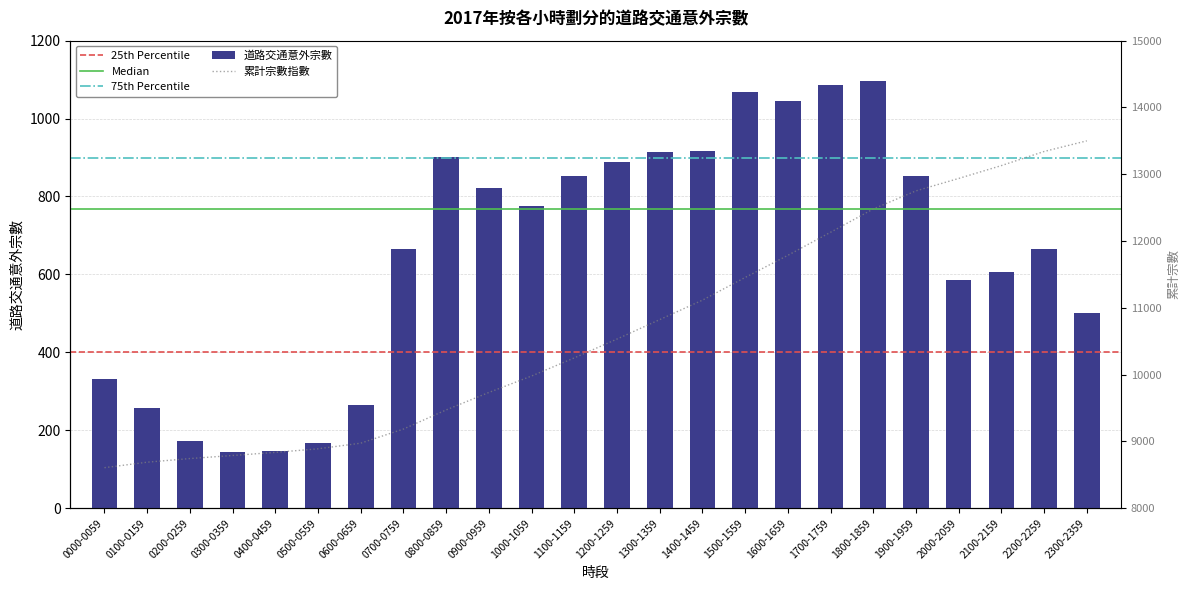

Which has a higher value, 1800-1859 or 1200-1259?

1800-1859